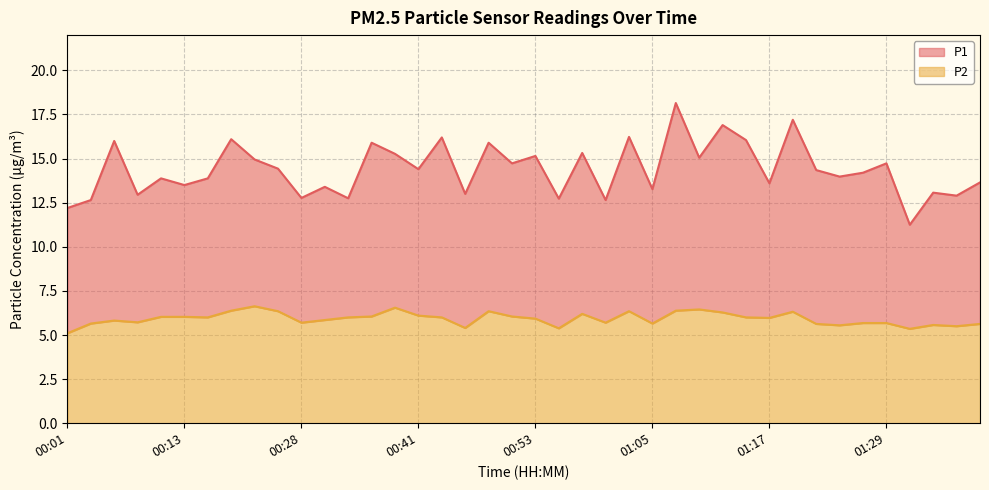

Which series has the largest range (max minus min)?

P1